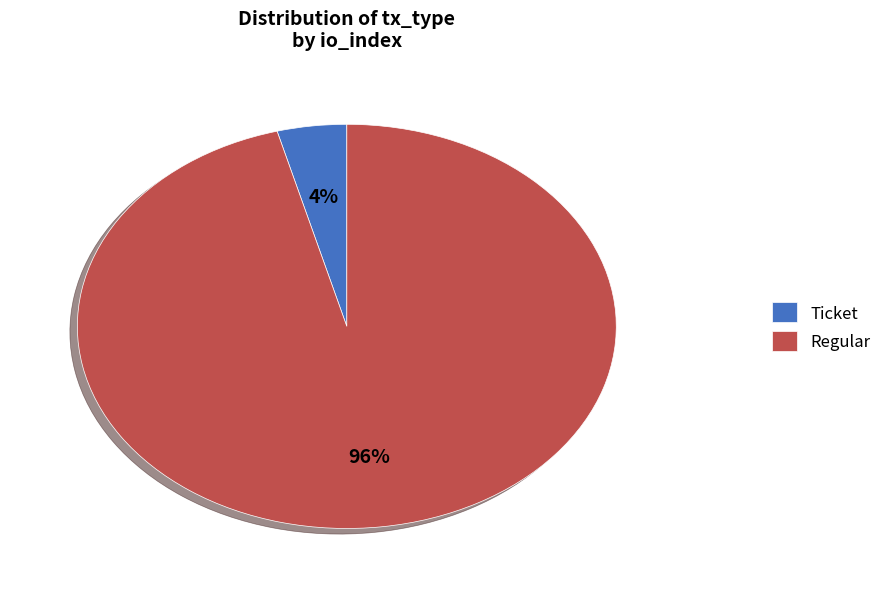

To the nearest percent, what is the difference between the Ticket and Regular slice percentages?

92%